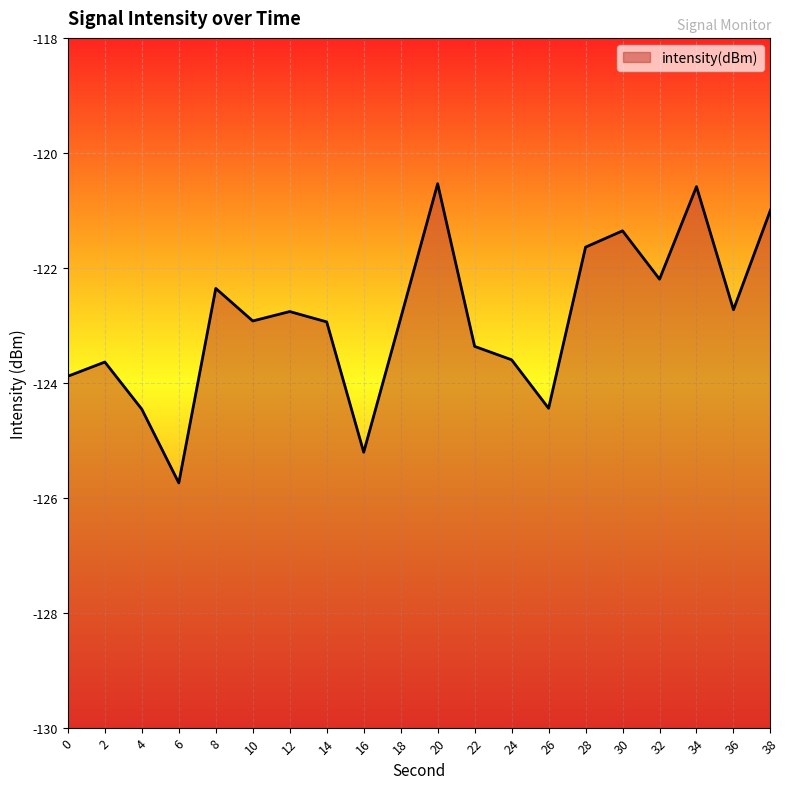

Rank the categories by value from highest to lowest.

20, 34, 38, 30, 28, 32, 8, 36, 12, 18, 10, 14, 22, 24, 2, 0, 26, 4, 16, 6